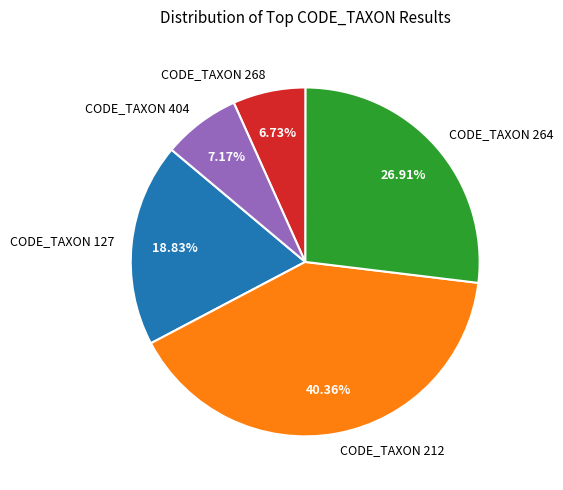

What percentage is the CODE_TAXON 268 slice, to the nearest percent?

7%